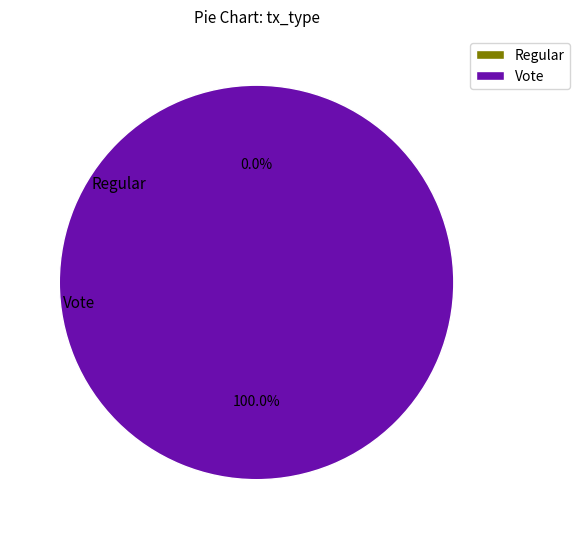

How many segments does this pie chart have?

2